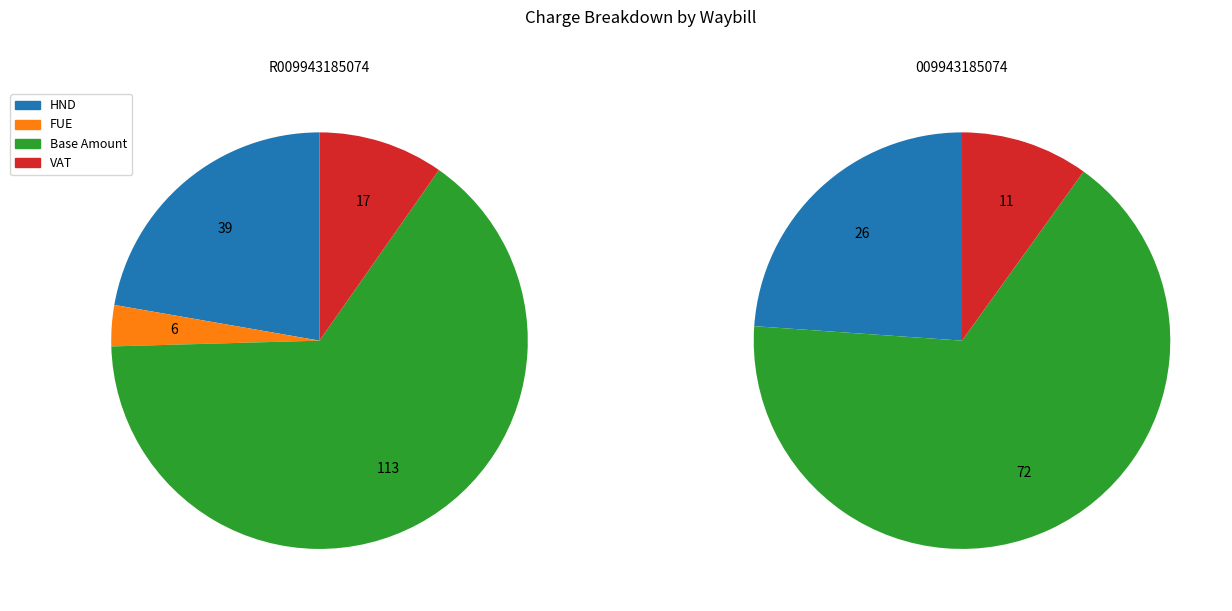

Is there a majority slice in this chart?

Yes